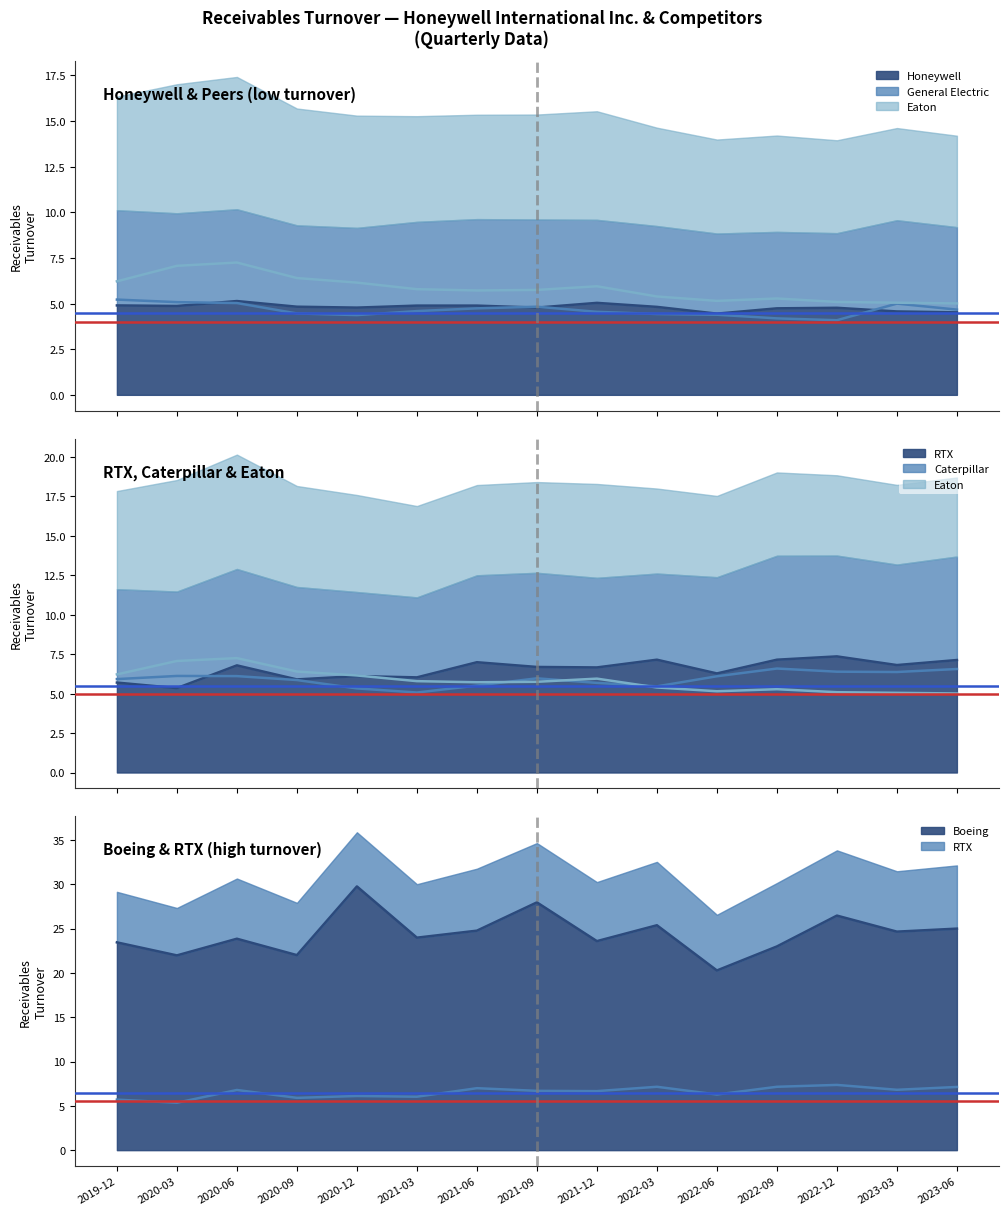

The value of Boeing at 2023-03 is 44.2. True or false?

False